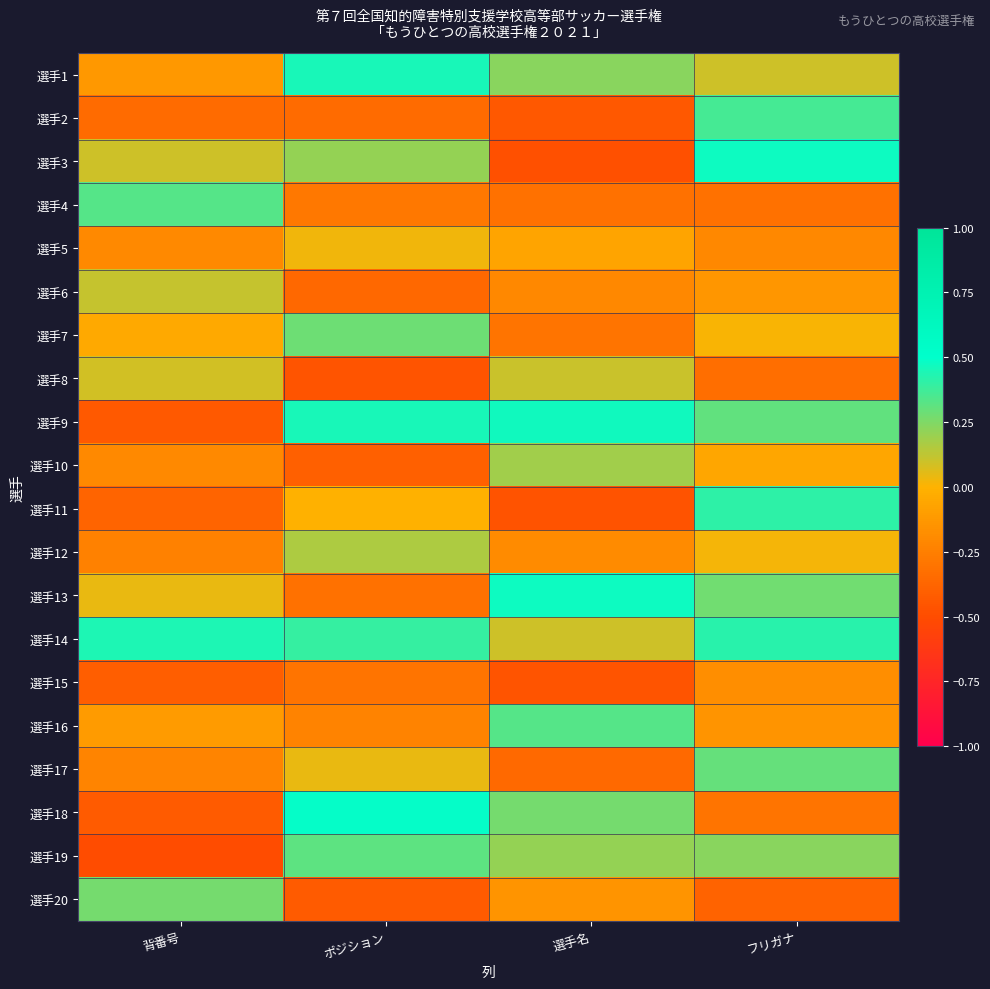

List the series in order of their peak value, lowest first.

選手15, 選手5, 選手8, 選手6, 選手12, 選手10, 選手20, 選手7, 選手17, 選手19, 選手16, 選手4, 選手2, 選手11, 選手14, 選手1, 選手9, 選手13, 選手3, 選手18